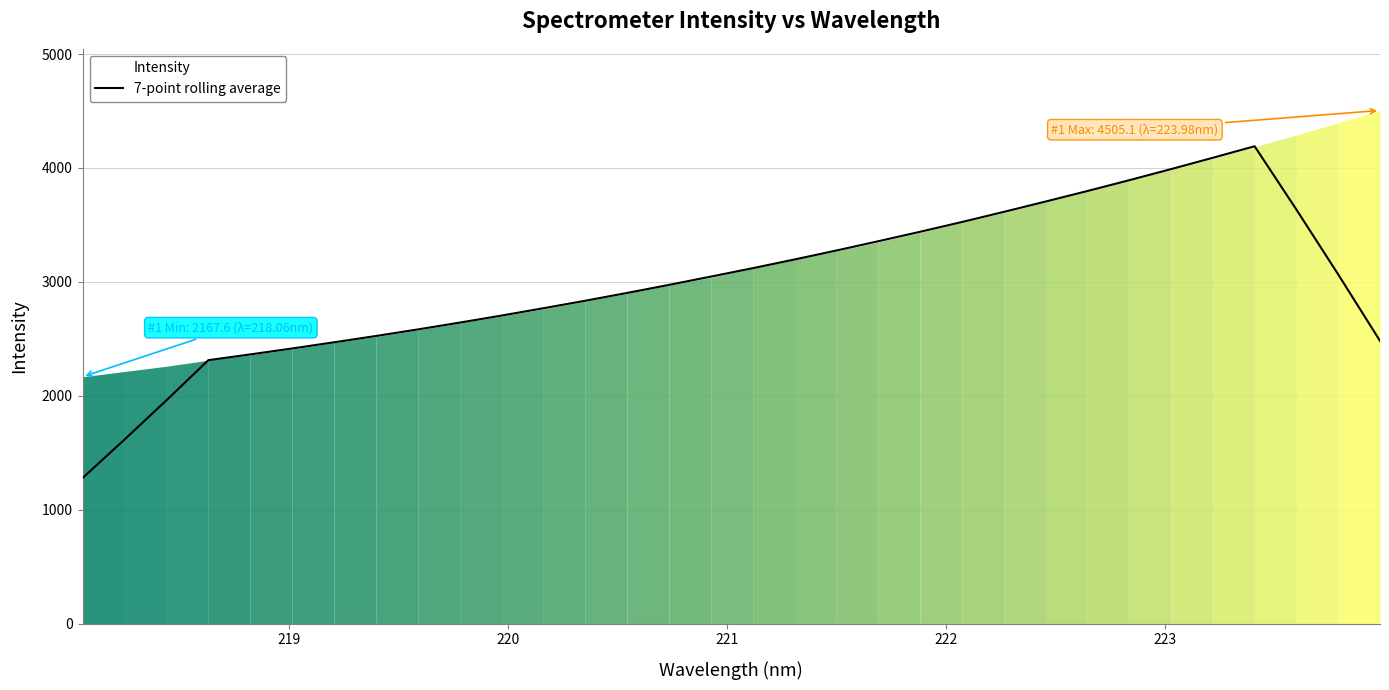

True or false: the data has more than 1 interior local peaks.

False